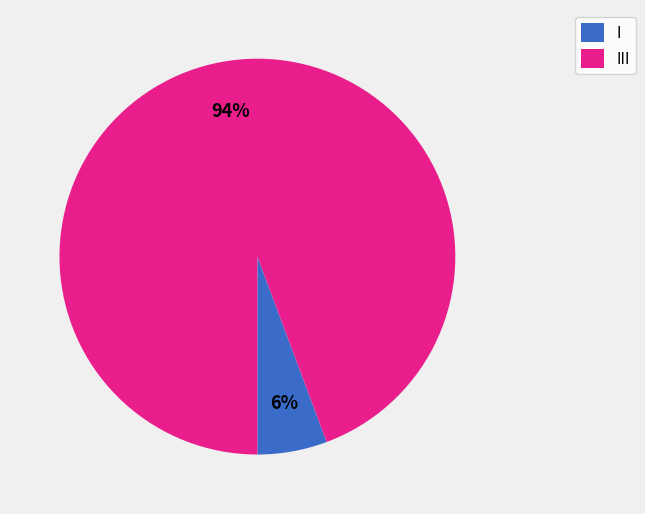

Is the sum of I and III greater than half?

Yes